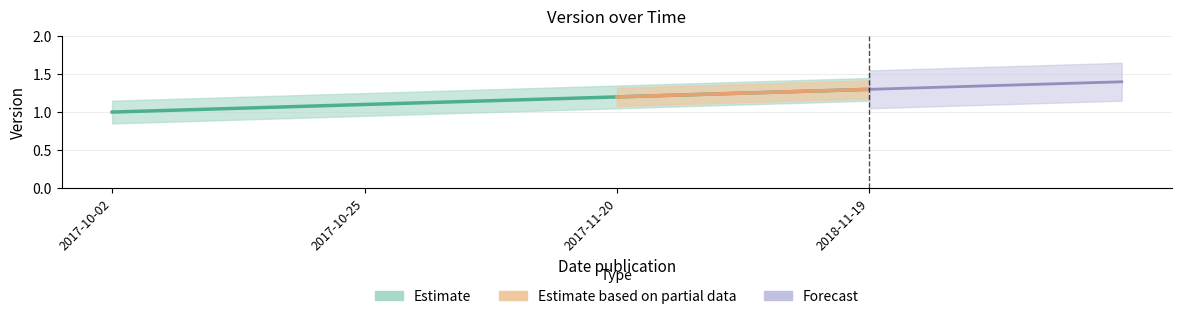

The value at 2017-10-25 is 1.1. True or false?

True